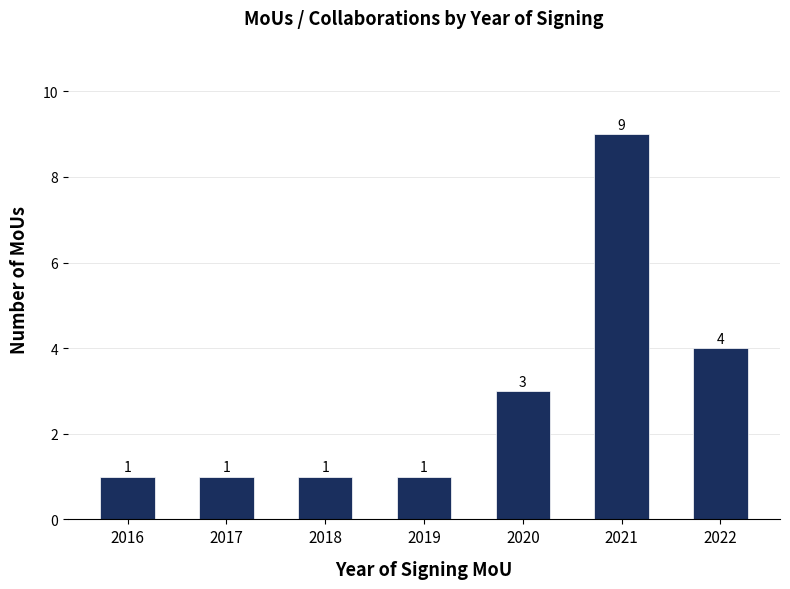

What is the value of the 3rd bar from the left?

1